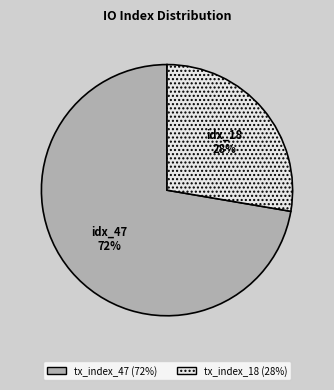

Count the number of slices in the pie.

2